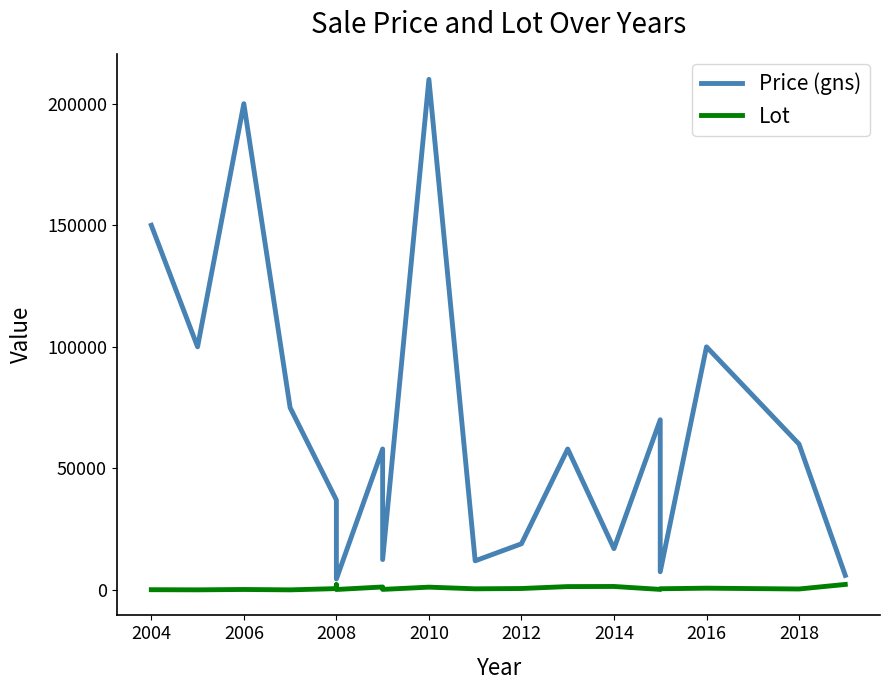

At which label does Lot first exceed 507?

2008